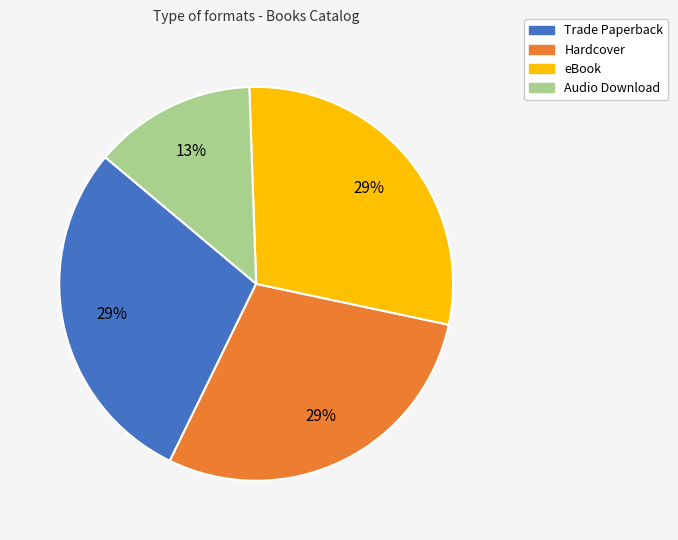

The Hardcover slice represents 19% of the pie. True or false?

False